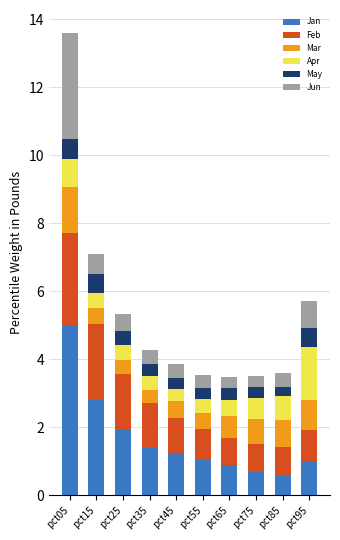

Which category has the highest value in the Jan series?

pct05